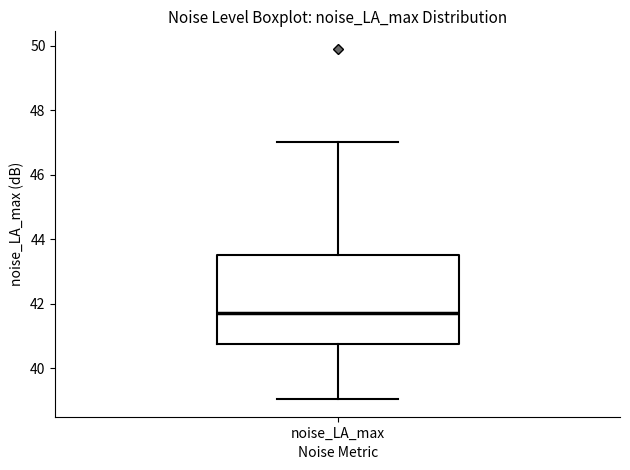

Read this box plot against the y-axis: the position of the median line, the range covered by the box, and the ends of both whiskers. The values are not printed on the chart, so give them approximately, as read against the axis.

median 41.8, box 40.8 to 43.6, whiskers 39.0 to 47.0